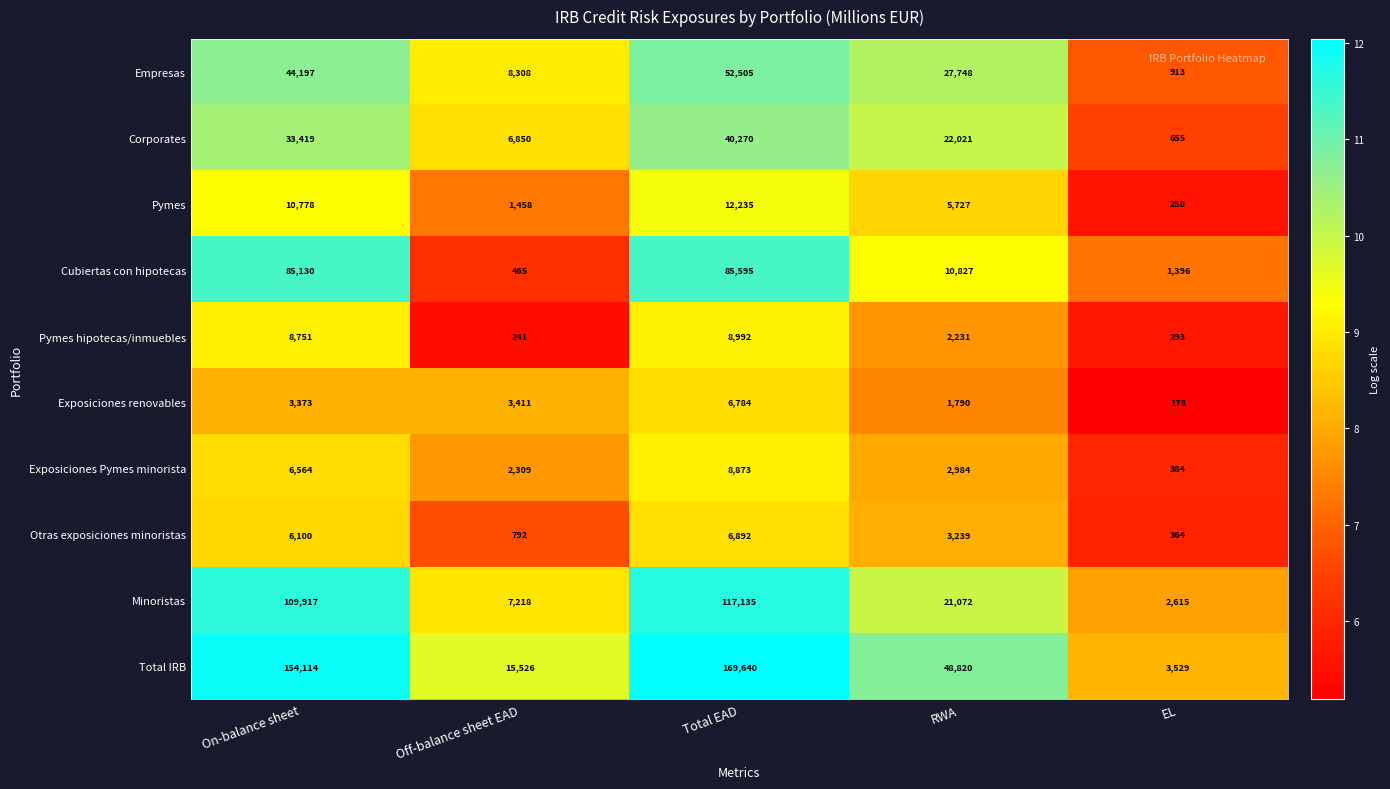

True or false: Empresas has a value of 27748 at RWA.

True